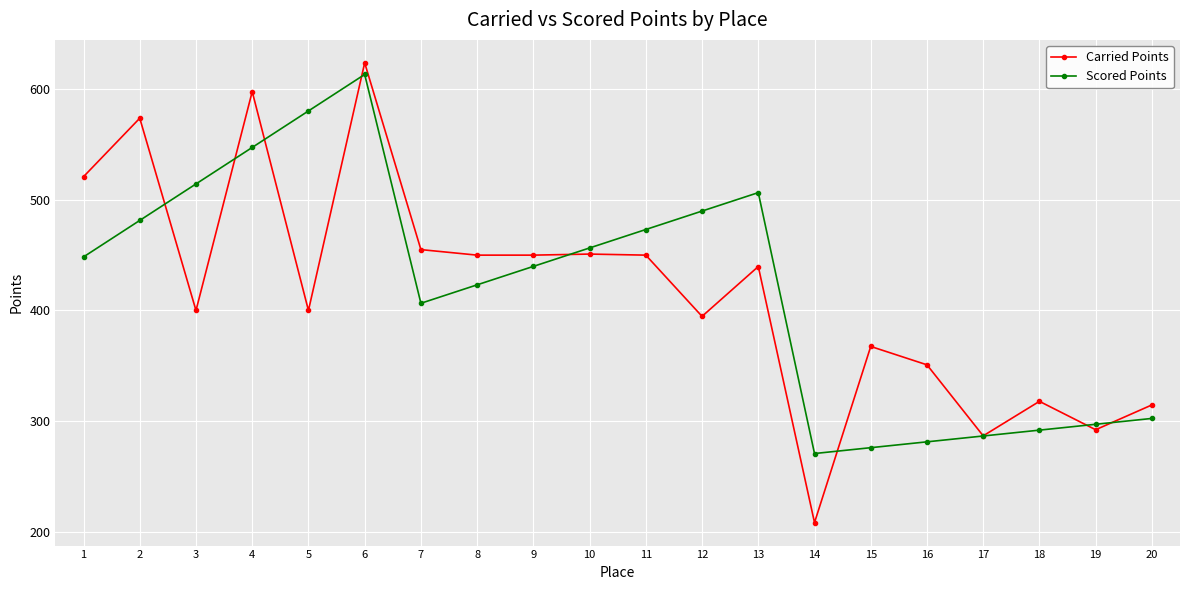

True or false: Carried Points has more than 0 points higher than both neighbors.

True